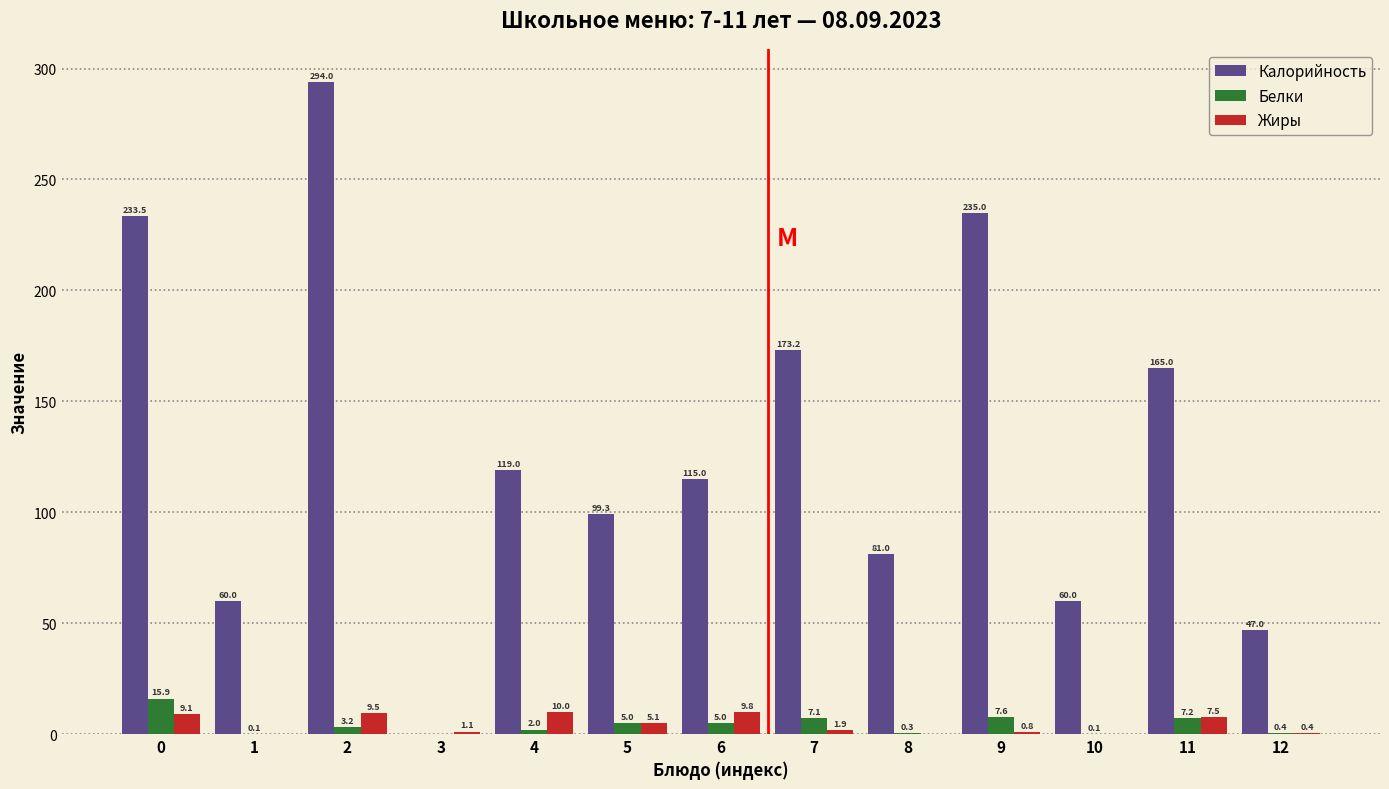

What value does the Белки series have at 4?

2.0